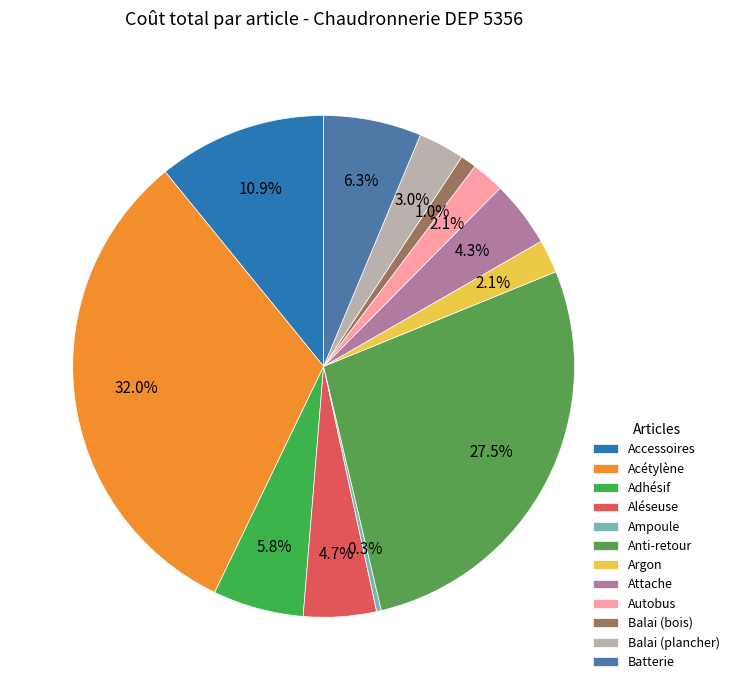

To the nearest percent, what percentage of the pie is Anti-retour?

27%